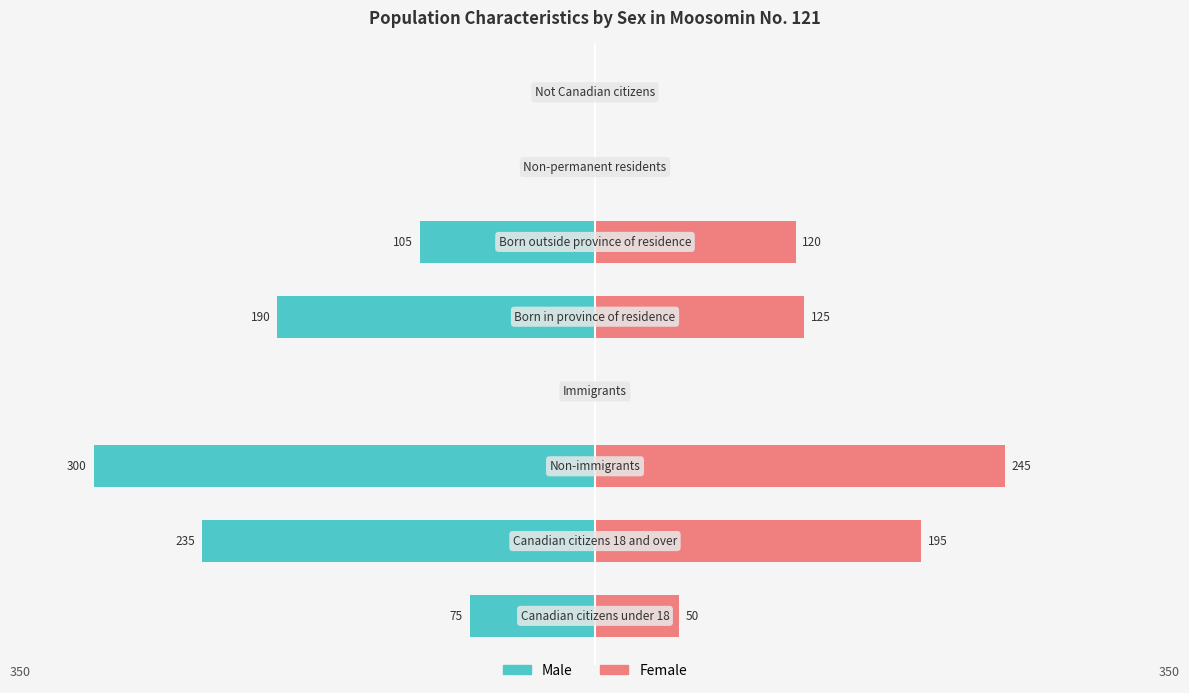

Does the chart contain stacked bars?

No